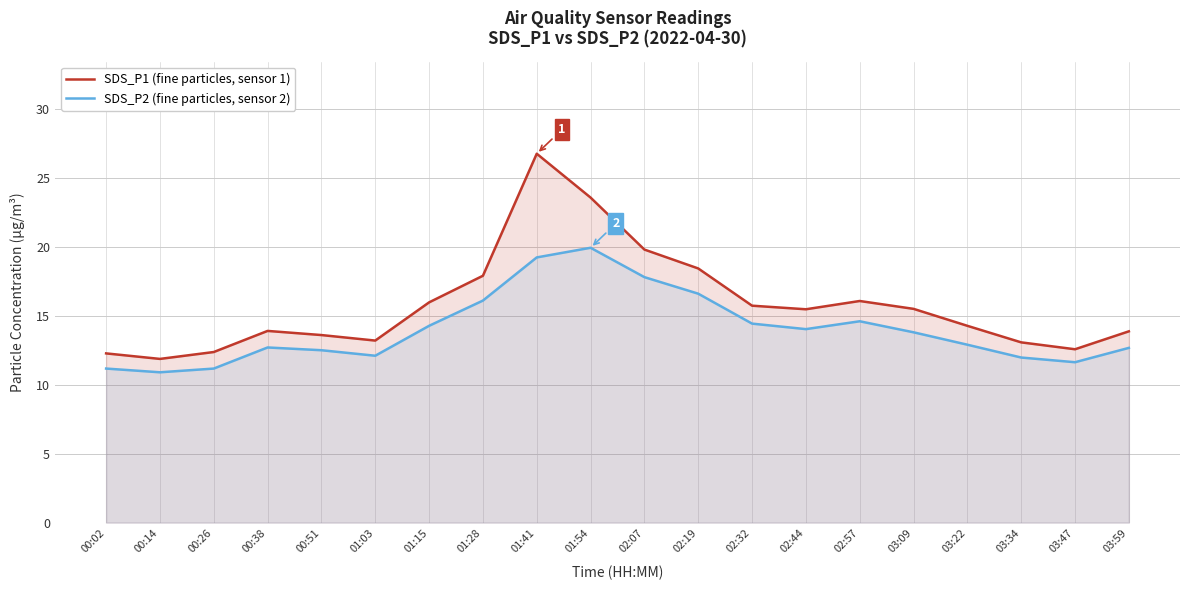

What value does the SDS_P2 (fine particles, sensor 2) series have at 01:41?

19.2